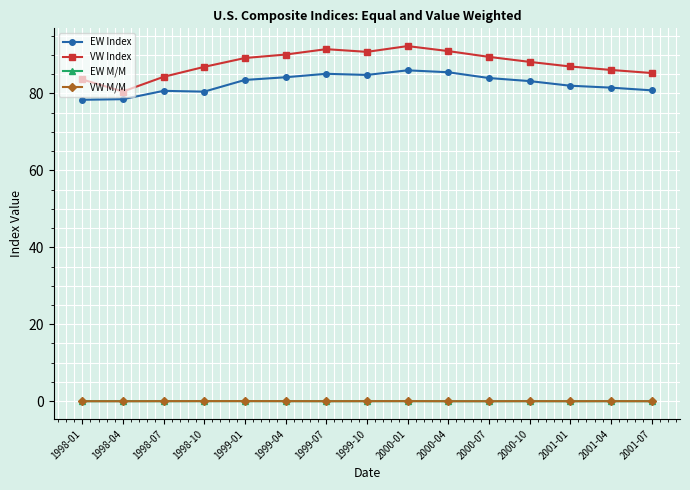

What is the label of the 10th point from the left?

2000-04